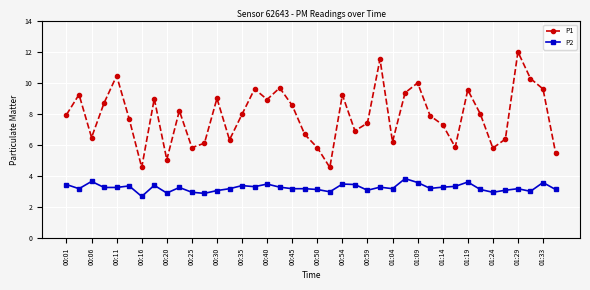

What is the smallest value displayed?

2.7